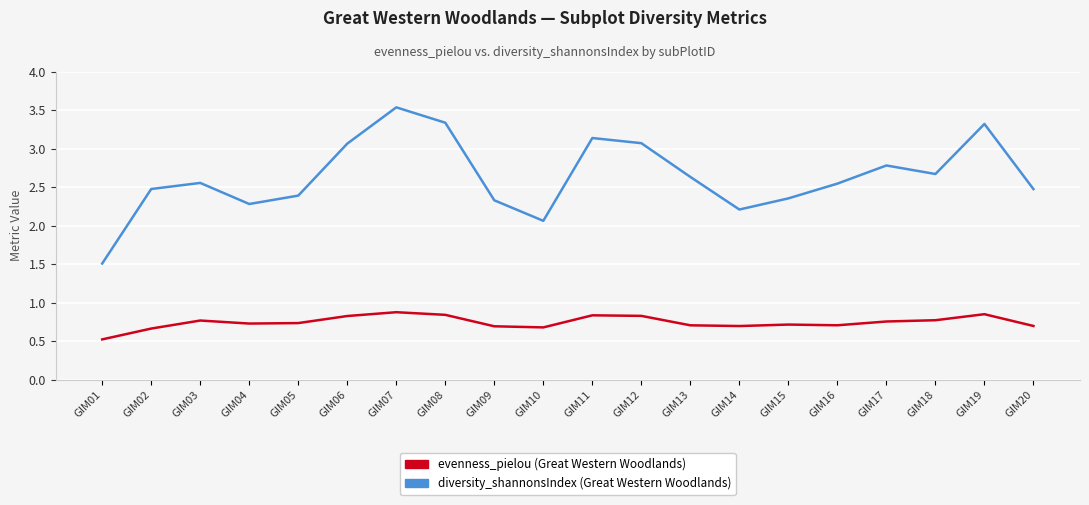

At which category is the sum across all series the highest?

GIM07